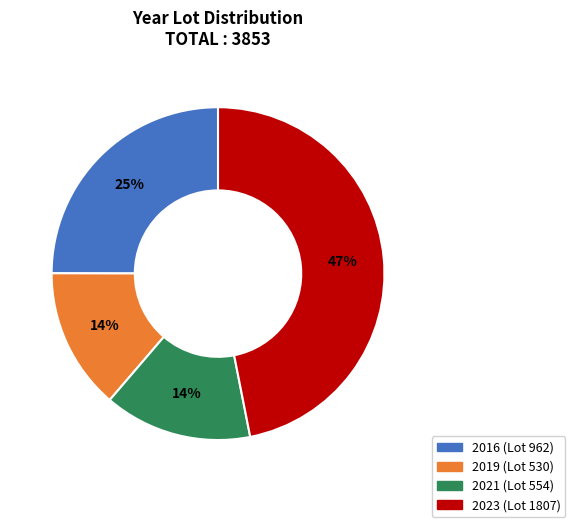

To the nearest percent, what is the difference between the 2021 and 2016 slice percentages?

11%